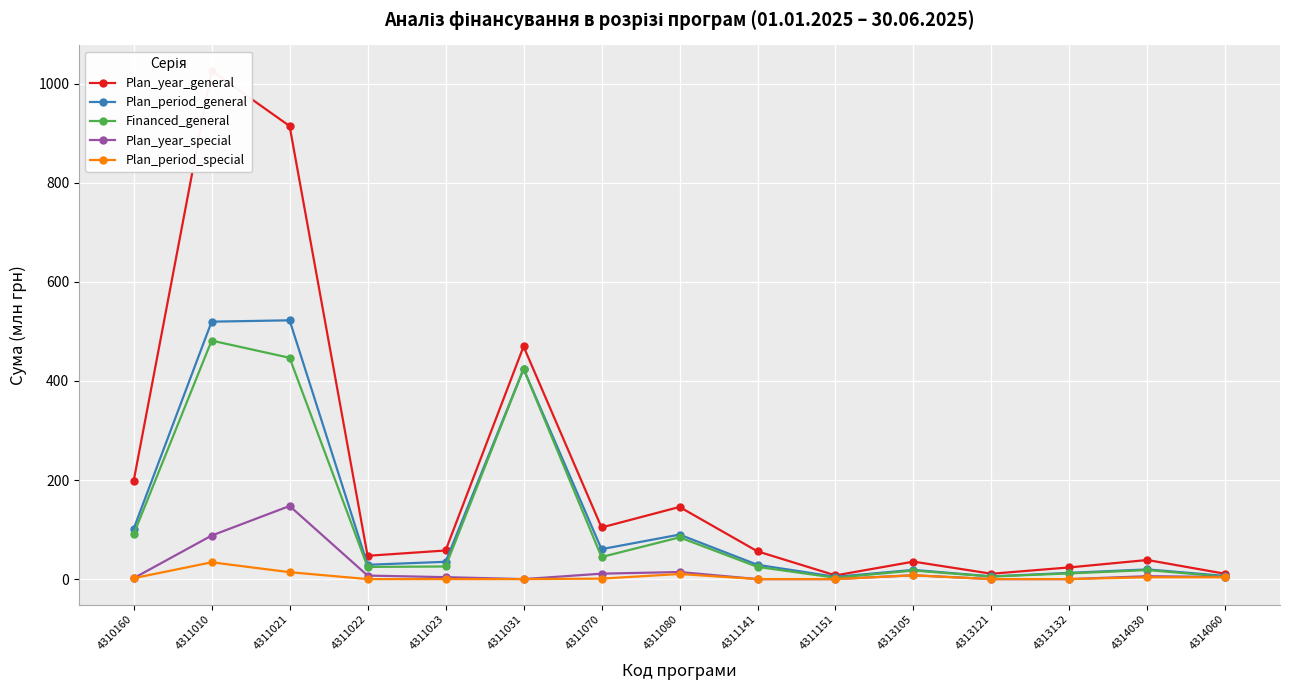

Reading left to right, extract all data points from this chart.

Plan_year_general: 197.9	1026.3	914.8	47.0	57.8	469.7	104.2	145.7	56.0	7.4	35.3	10.8	23.6	38.6	10.6
Plan_period_general: 101.4	519.8	522.5	28.9	34.9	424.3	60.5	89.8	28.9	4.6	18.6	5.5	12.6	19.6	6.4
Financed_general: 90.7	481.6	446.9	24.6	25.5	424.3	44.6	84.3	24.6	2.7	17.2	5.2	11.5	18.3	4.8
Plan_year_special: 1.8	87.9	147.6	7.1	3.9	0.0	11.0	14.3	0.0	0.0	7.8	0.0	0.0	5.8	4.3
Plan_period_special: 1.8	33.9	14.0	0.0	0.0	0.0	0.9	10.3	0.0	0.0	7.6	0.0	0.0	3.7	3.7